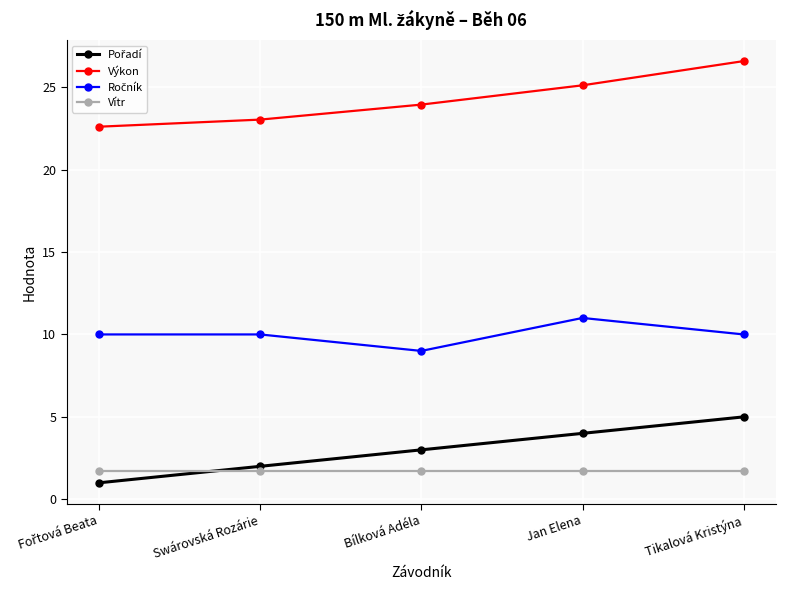

What is the approximate value of Výkon at Tikalová Kristýna?

26.6